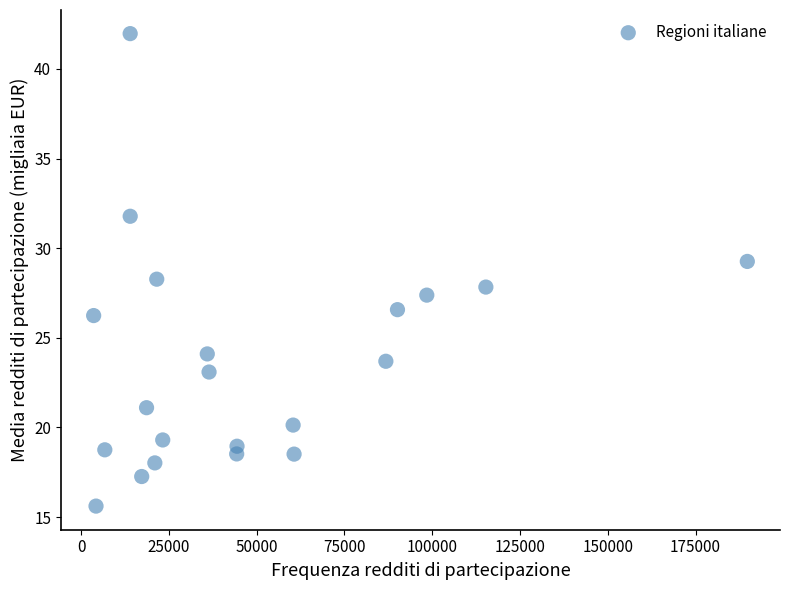

What is the range of X values (max minus min)?

186150.0